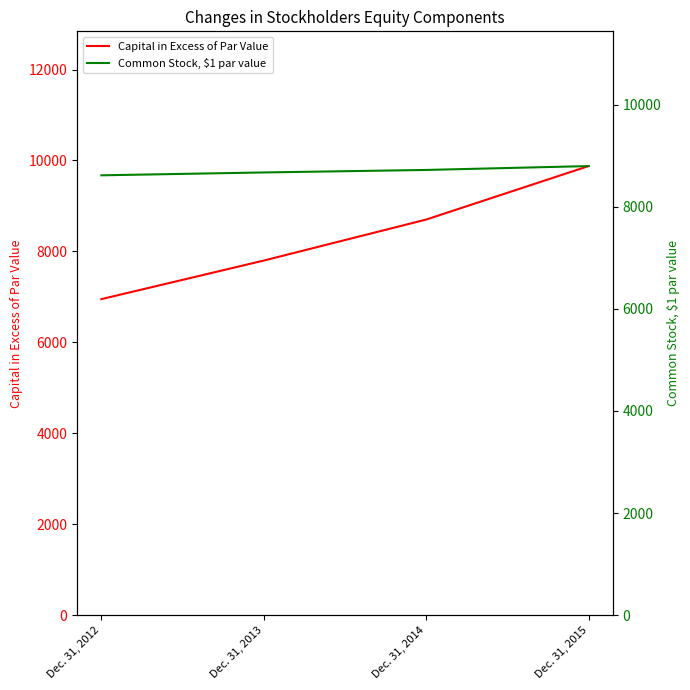

What is the difference between the second highest and minimum values in the Capital in Excess of Par Value series?

1750